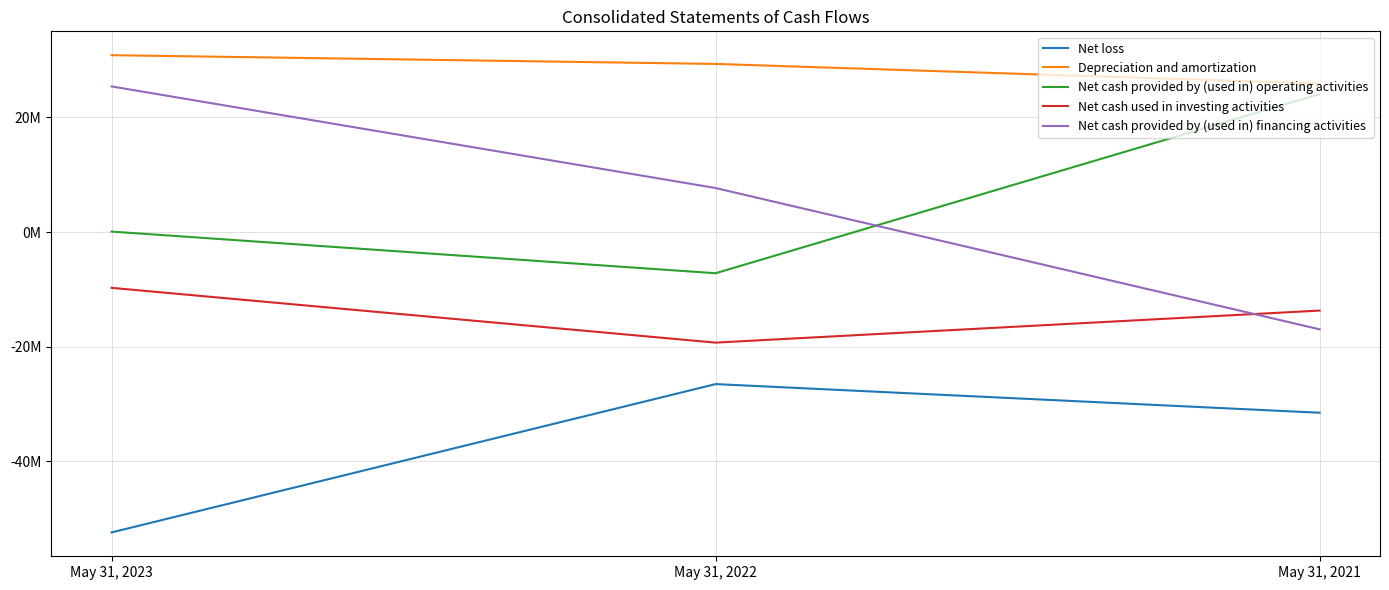

The Net loss series shows -52442000 at May 31, 2023. True or false?

True